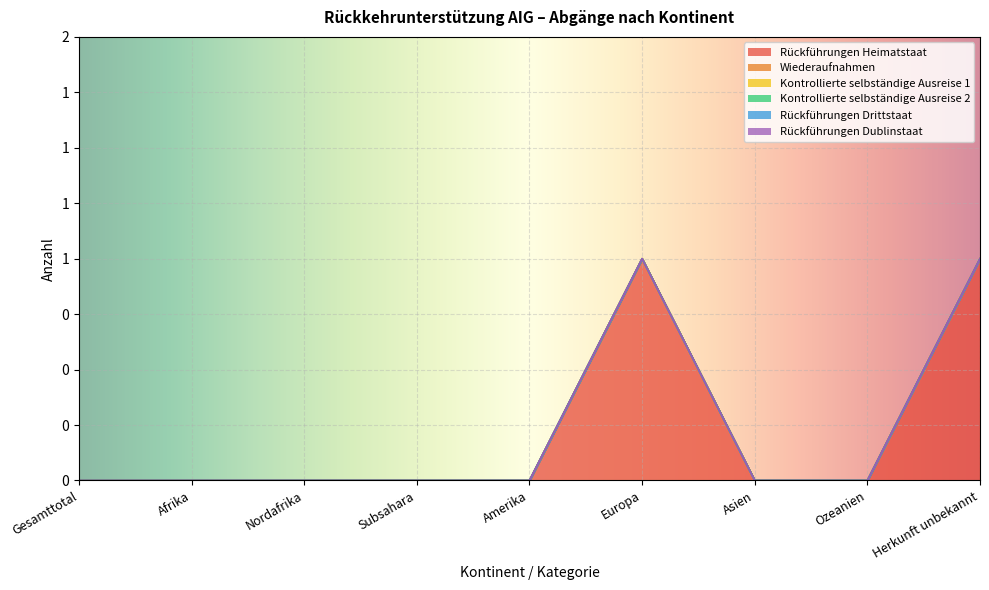

Rank the categories by Rückführungen Drittstaat value from highest to lowest.

Gesamttotal, Afrika, Nordafrika, Subsahara, Amerika, Europa, Asien, Ozeanien, Herkunft unbekannt